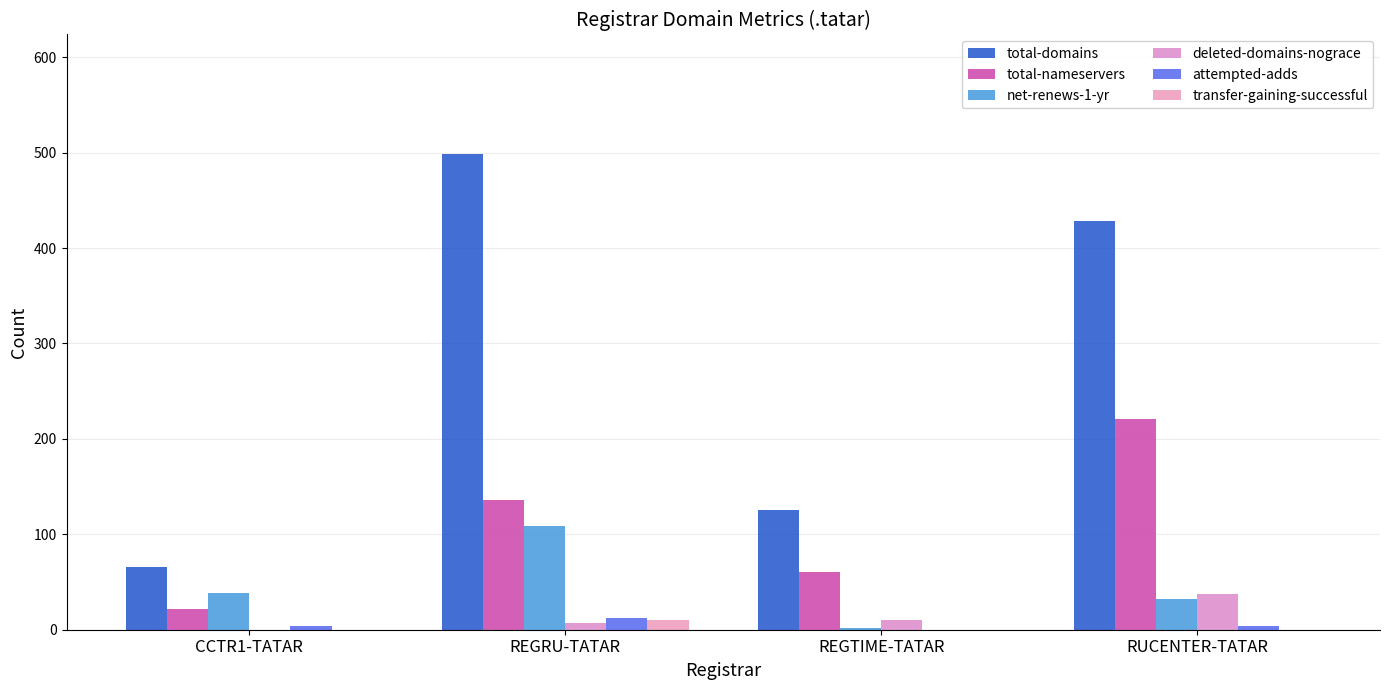

Count the number of categories in the chart.

4